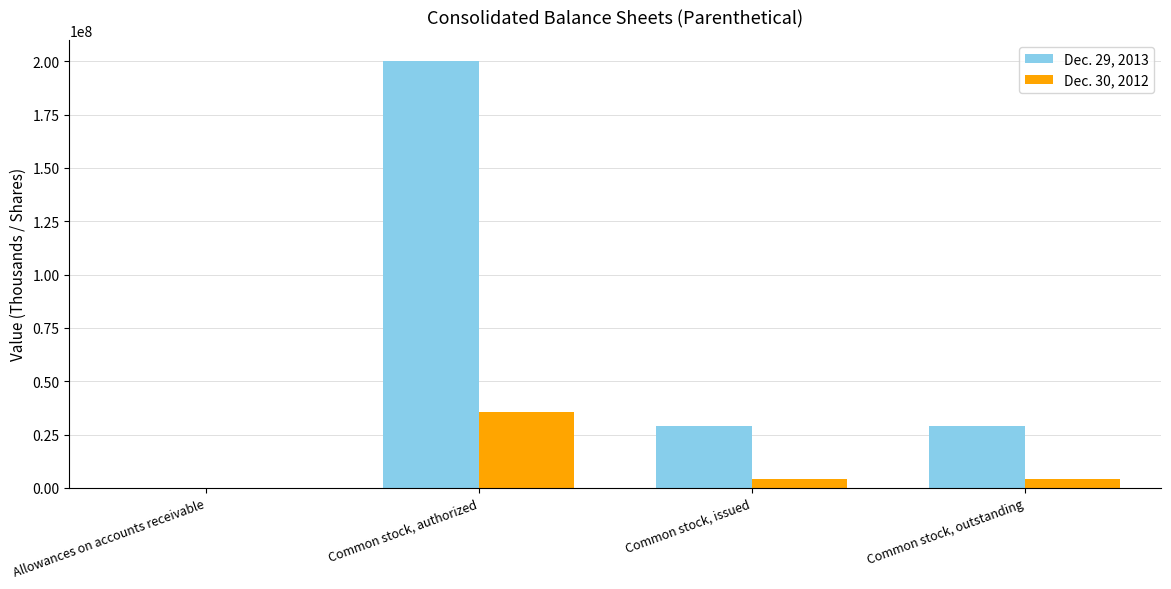

Are the bars horizontal?

No